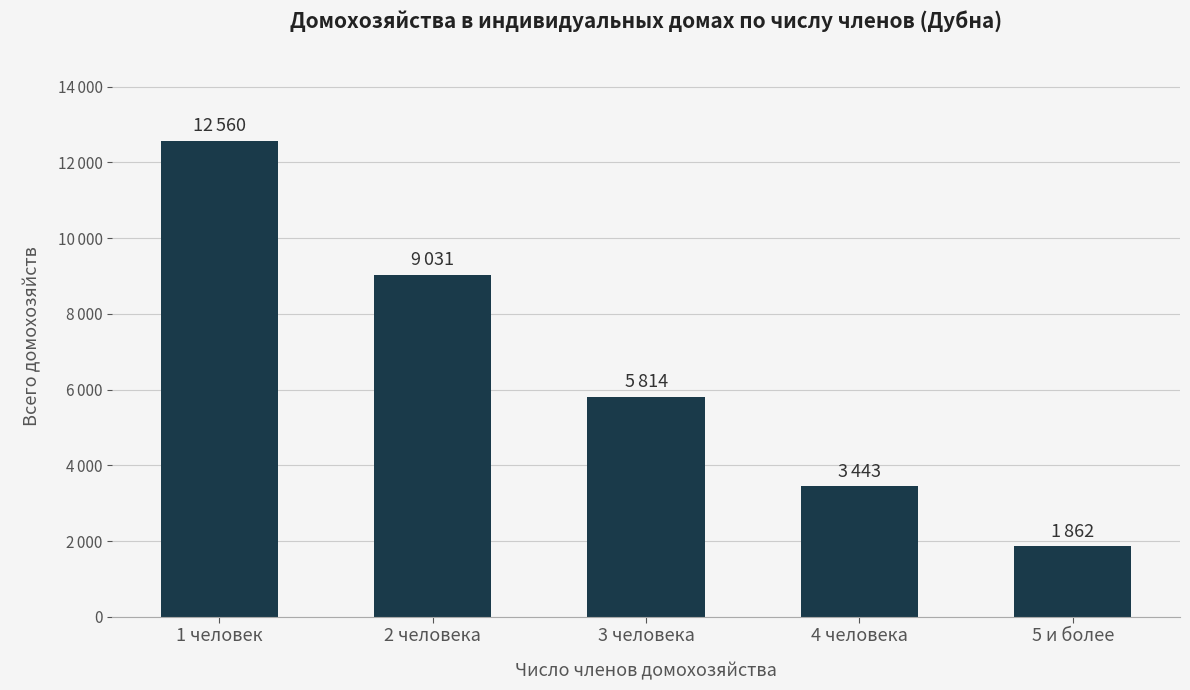

What is the minimum value shown in the chart?

1862